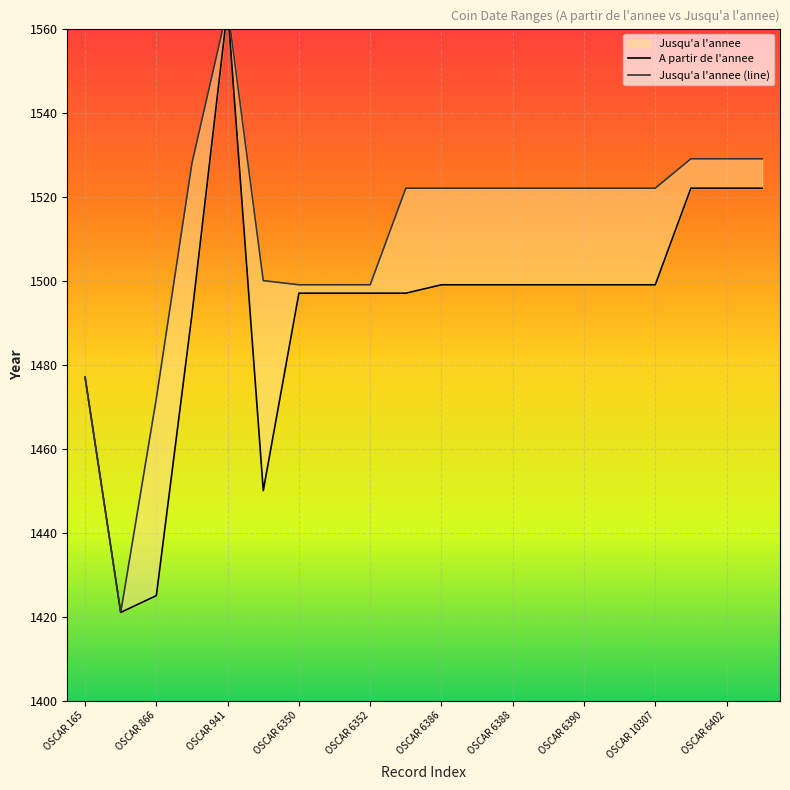

Which series has the largest range (max minus min)?

A partir de l'annee